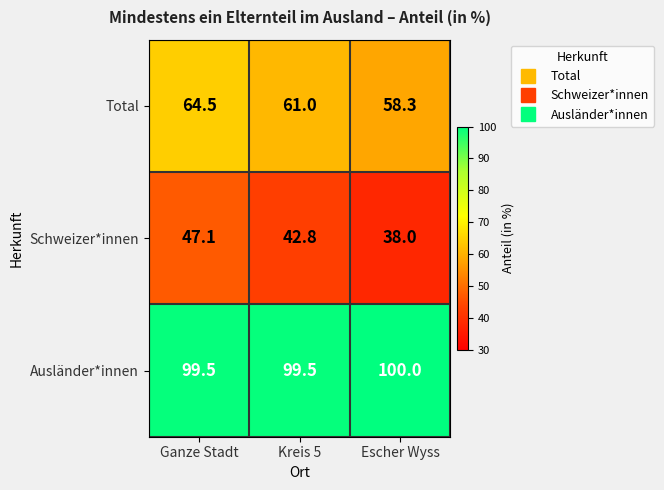

What is the maximum value shown in the chart?

100.0